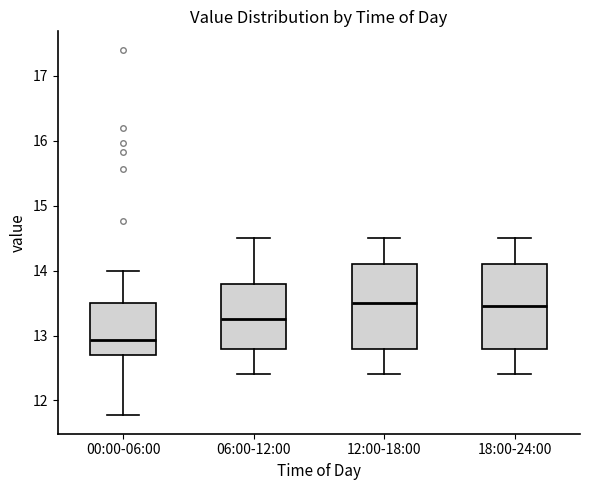

Reading left to right, read every box against the y-axis: the position of its median line, the range the box covers, and the ends of its whiskers. The values are not printed on the chart, so give them approximately, as read against the axis.

00:00-06:00: median 12.9, box 12.7 to 13.5, whiskers 11.8 to 14.0
06:00-12:00: median 13.3, box 12.8 to 13.8, whiskers 12.4 to 14.5
12:00-18:00: median 13.5, box 12.8 to 14.1, whiskers 12.4 to 14.5
18:00-24:00: median 13.5, box 12.8 to 14.1, whiskers 12.4 to 14.5